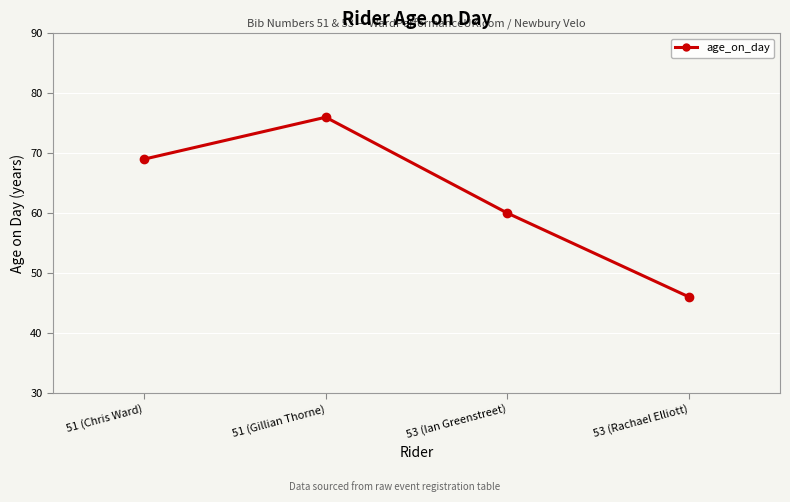

What value does the data have at 53 (Rachael Elliott), to the nearest 10?

50